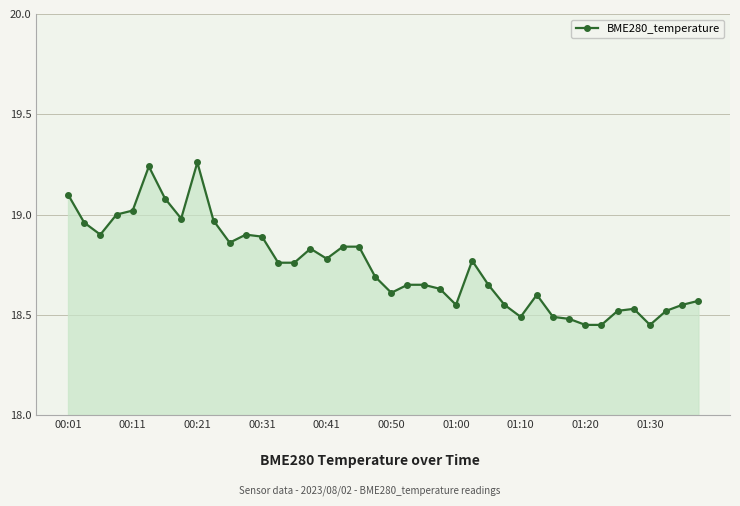

True or false: the data has more than 1 interior local peaks.

True